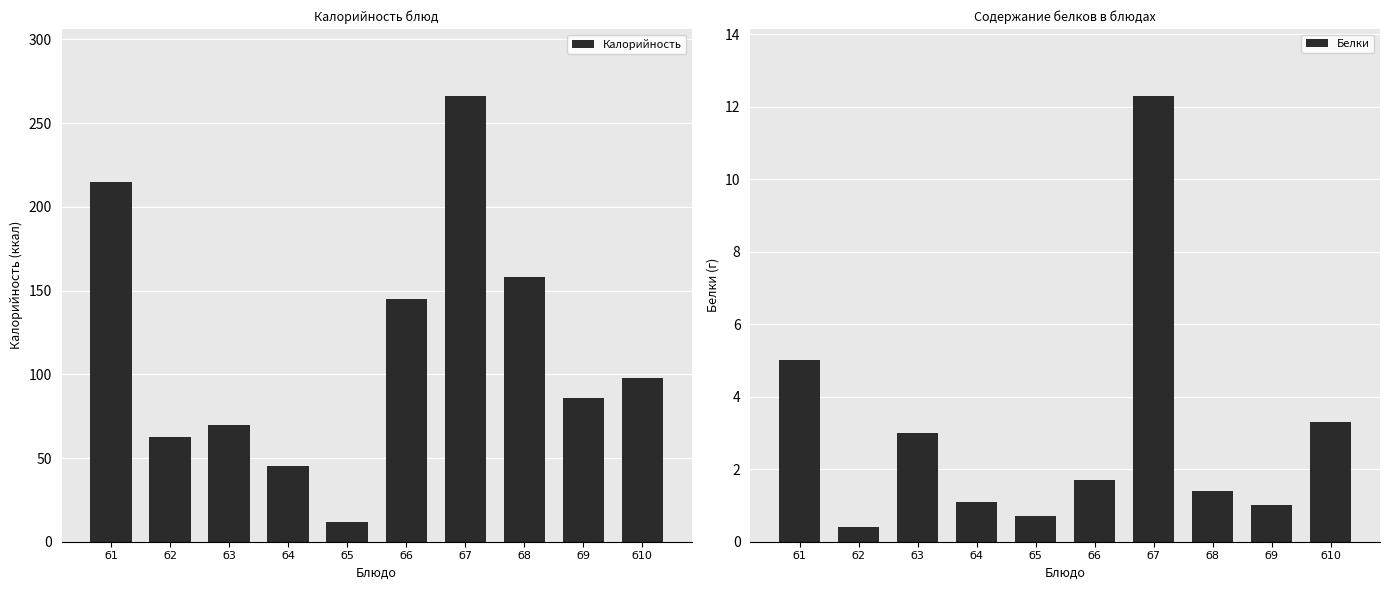

True or false: Калорийность has a value of 215.0 at б1.

True